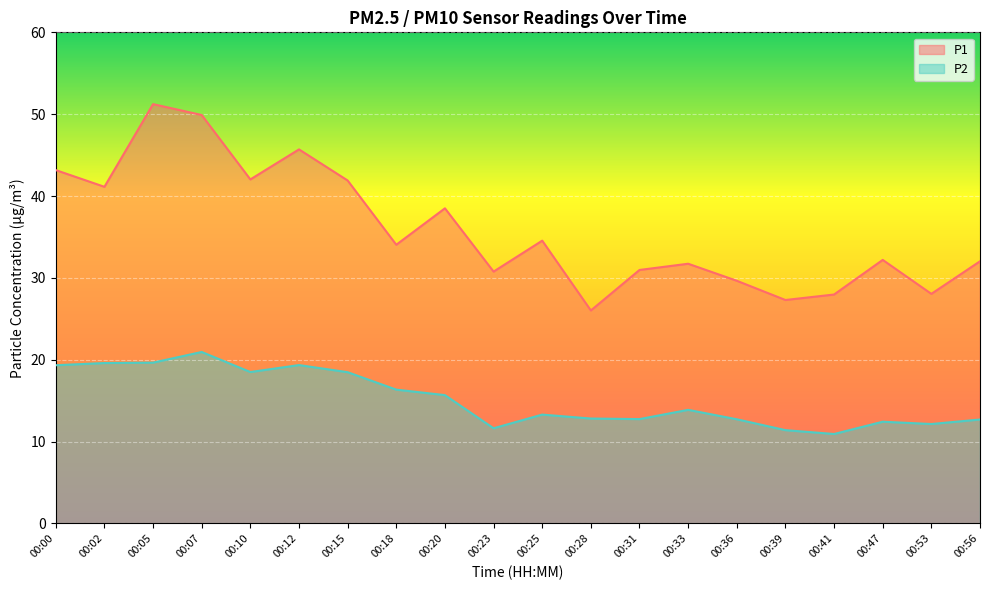

Which series has the largest range (max minus min)?

P1